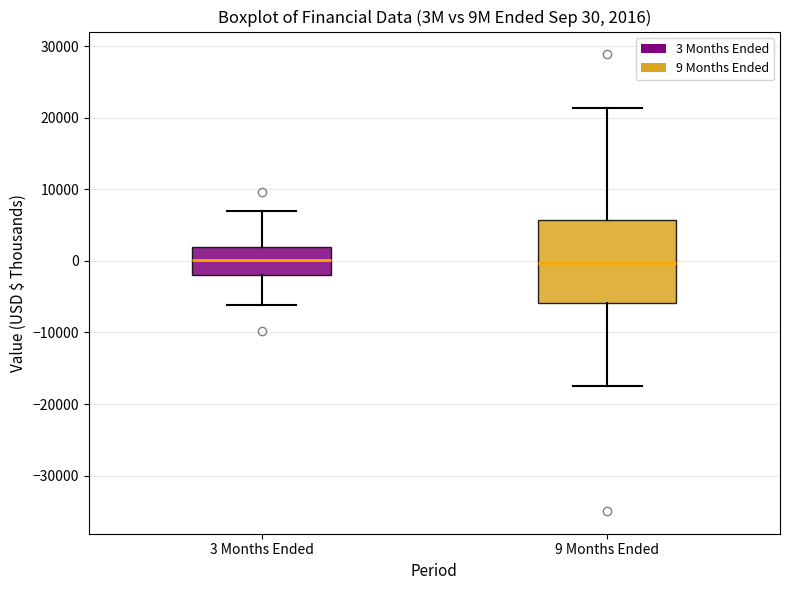

Comparing the boxes themselves (not the whiskers), which one is the tallest?

9 Months Ended